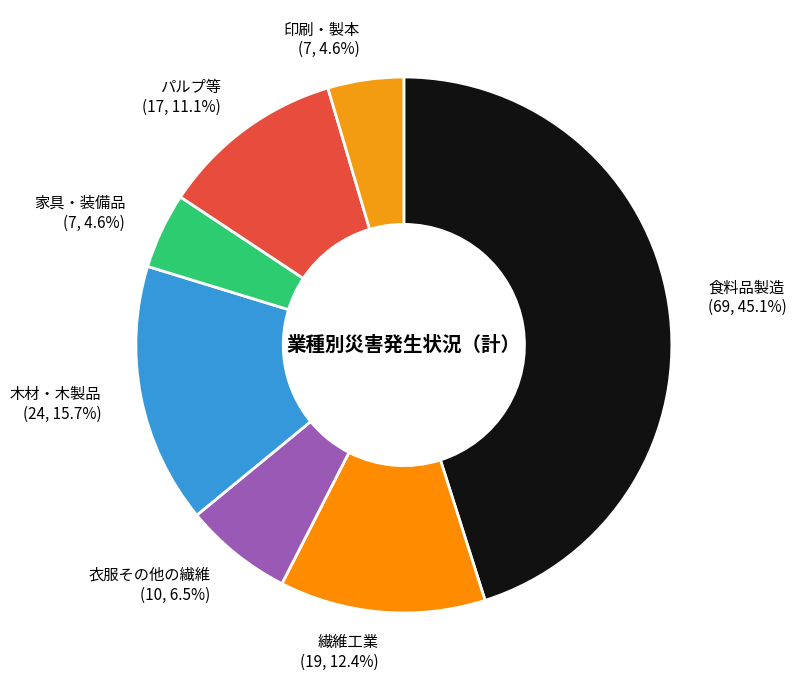

Approximately how many times larger is the value at 家具・装備品 (7, 4.6%) compared to 印刷・製本 (7, 4.6%)?

1.0